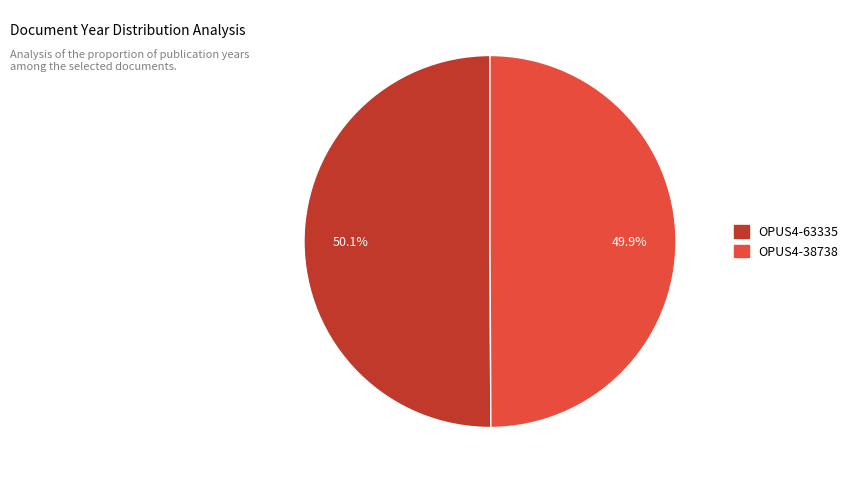

What is the ratio of the value at OPUS4-63335 to the value at OPUS4-38738?

1.0